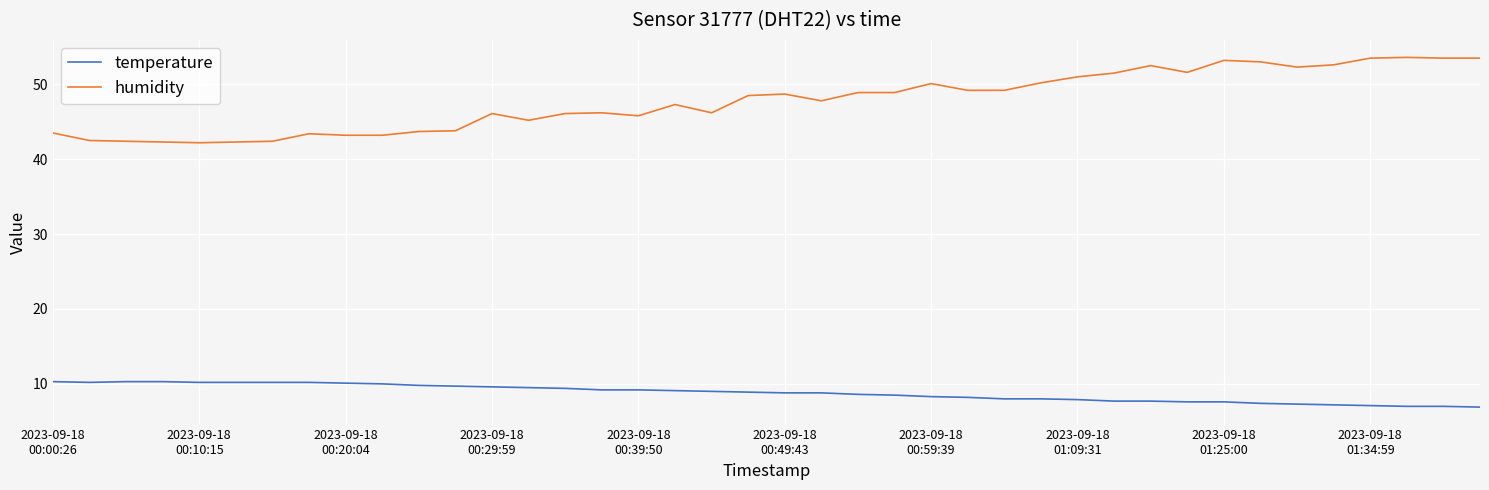

True or false: temperature and humidity cross at least once.

False